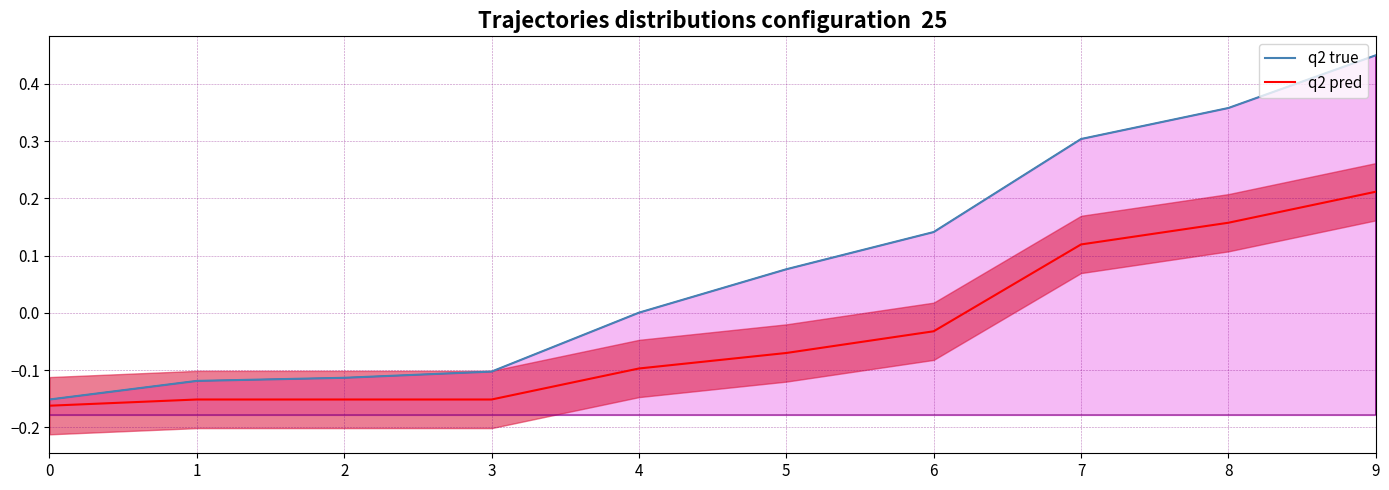

Which series changed the most between 3 and 7?

q2 true